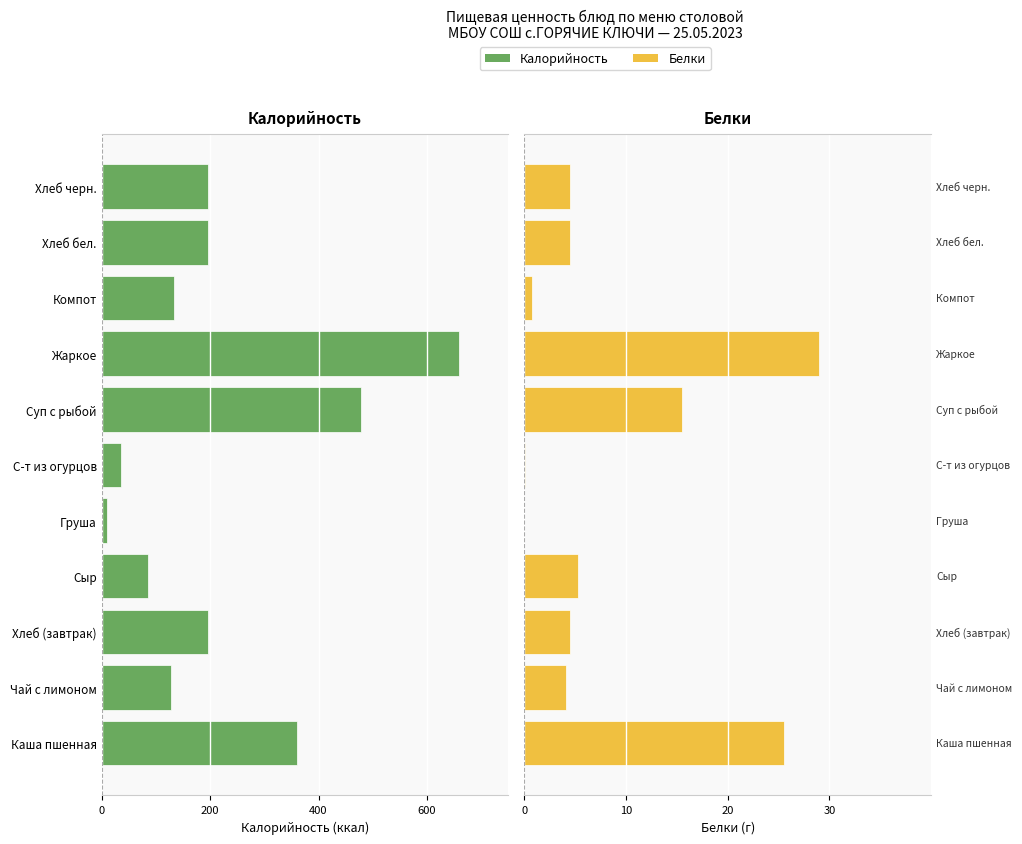

Does the chart contain stacked bars?

No